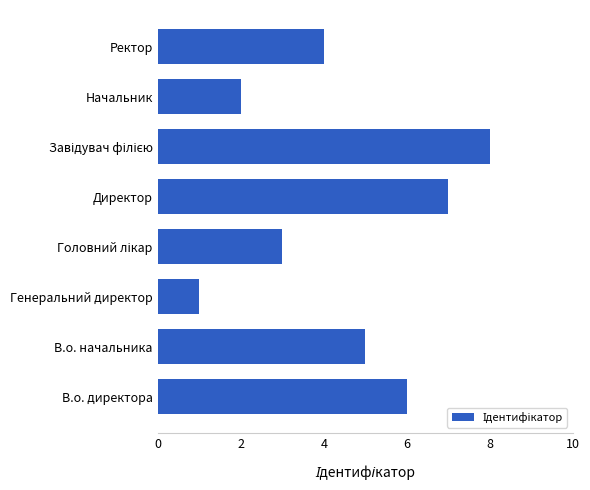

Reading top to bottom, transcribe all the data shown in this chart.

4	2	8	7	3	1	5	6